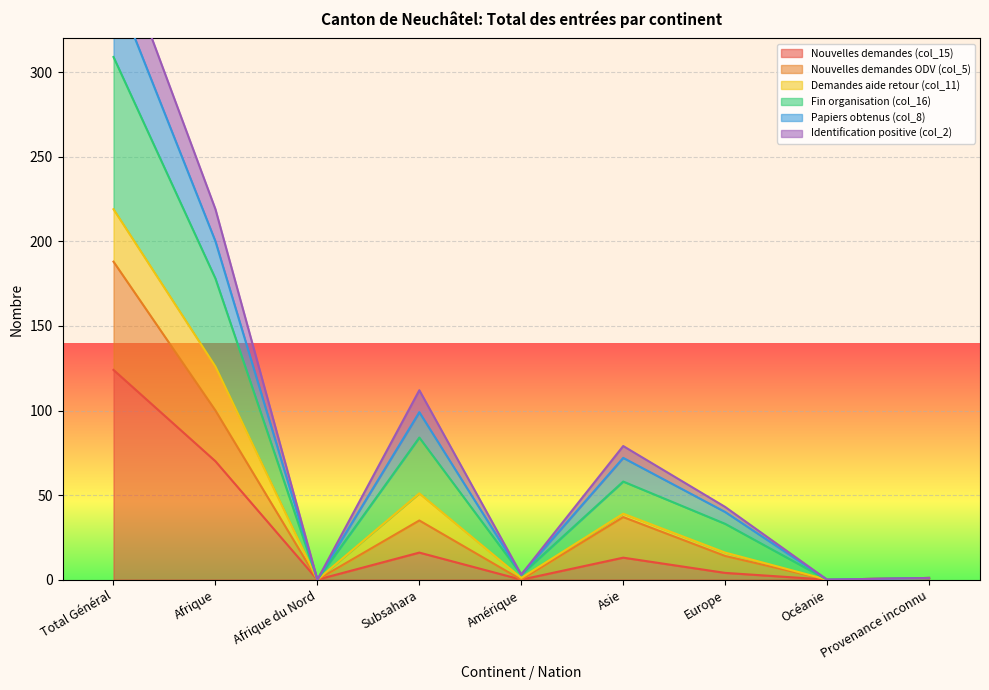

At which label does Fin organisation (col_16) reach its minimum?

Afrique du Nord